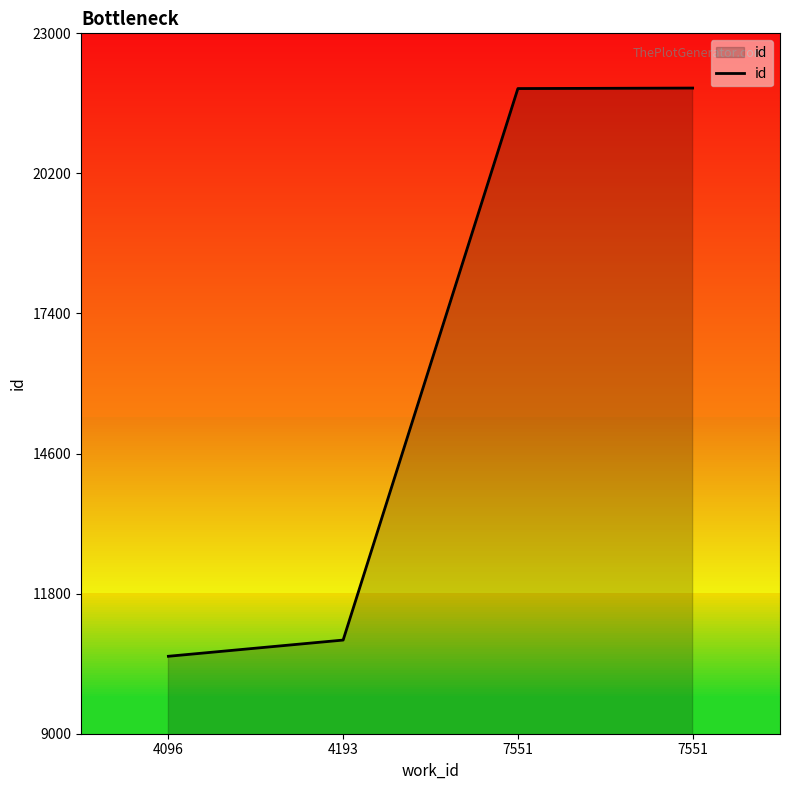

What is the value of the 4th point from the left?

21896